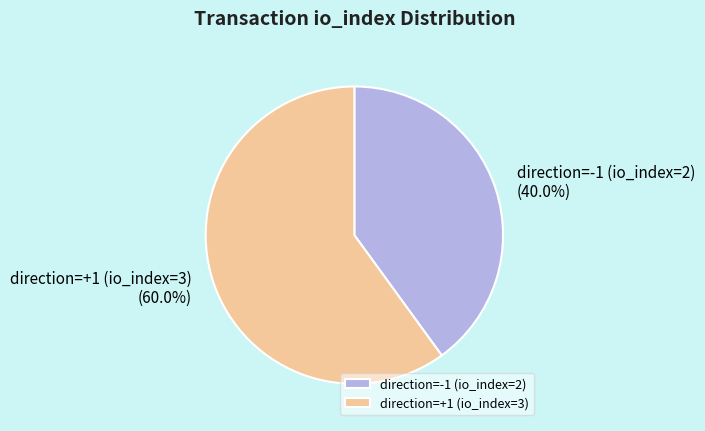

Is it true that direction=-1 (io_index=2) is 40% of the pie?

True